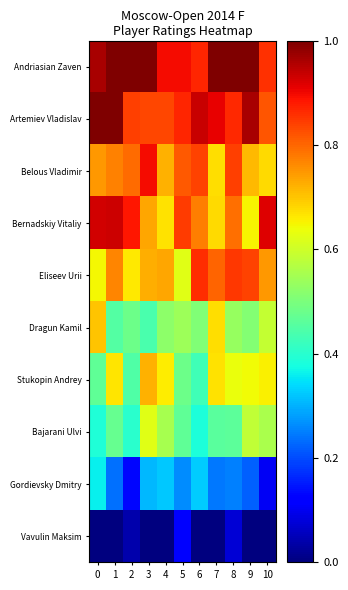

What is the difference between the highest and lowest values at 7?

1.0